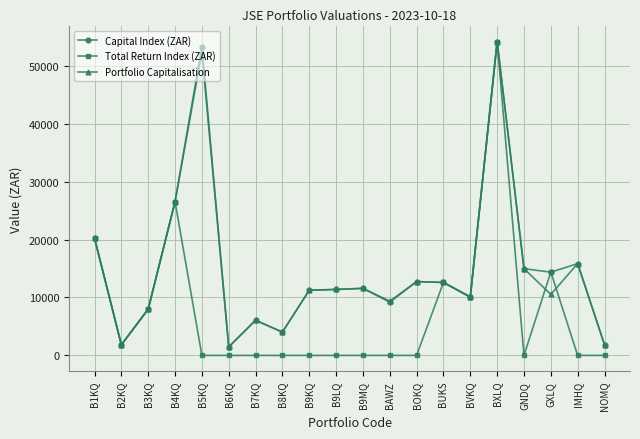

What is the sum of the Capital Index (ZAR) values at GNDQ and B4KQ?

41489.4